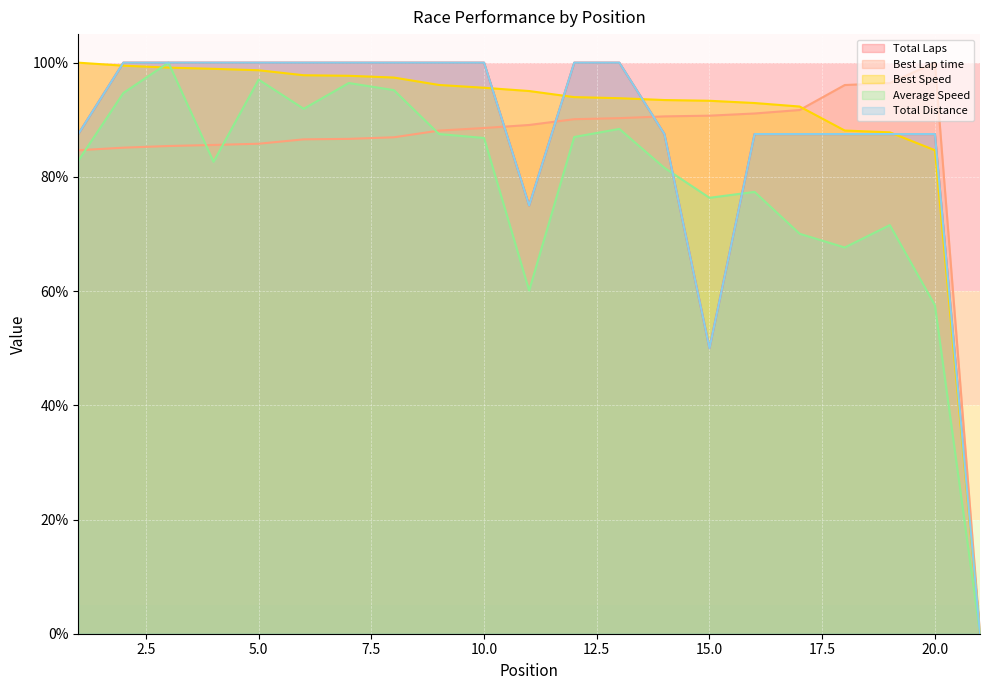

True or false: Average Speed has more than 0 points higher than both neighbors.

True